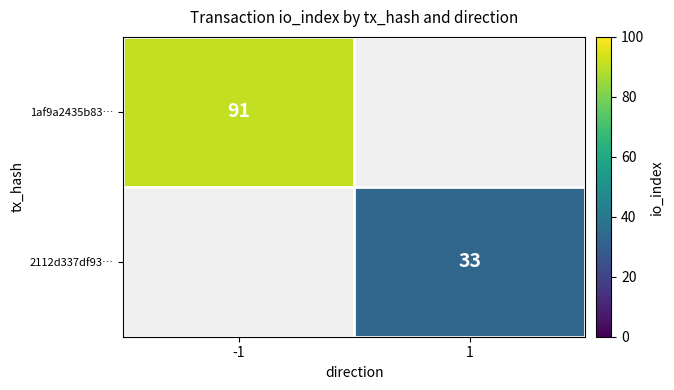

True or false: 1af9a2435b83… has a value of 91 at -1.

True